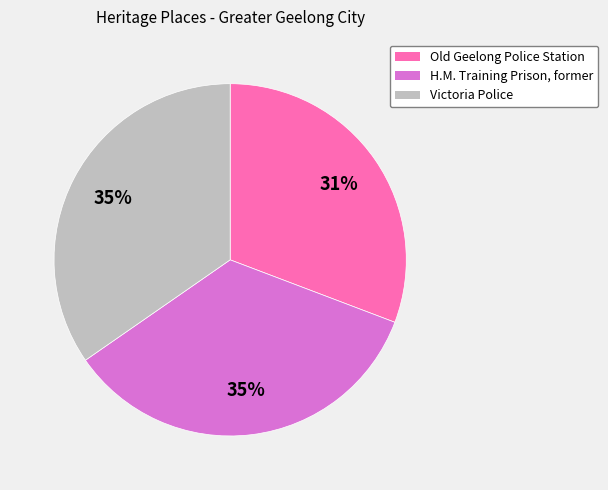

The Old Geelong Police Station slice represents 31% of the pie. True or false?

True